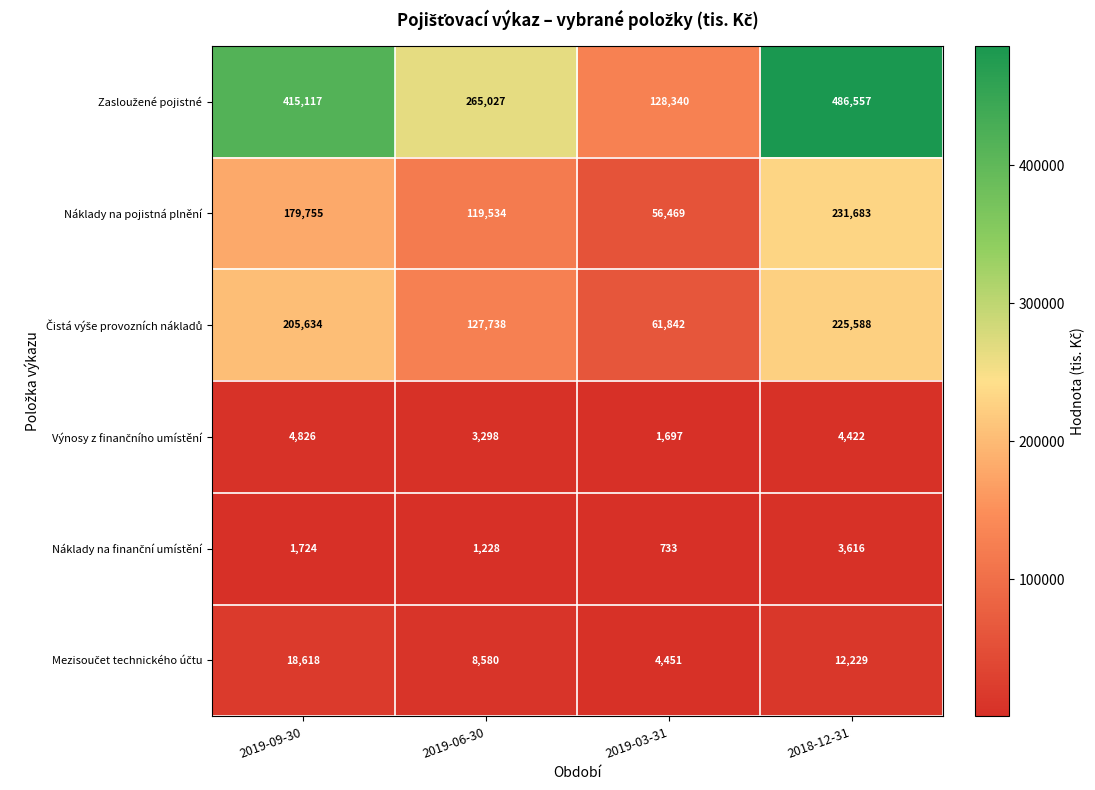

The Náklady na pojistná plnění series shows 186107 at 2019-06-30. True or false?

False